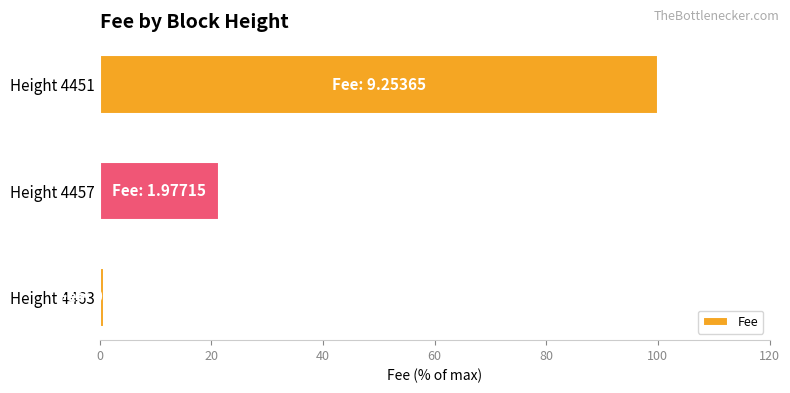

Rank the categories by value from highest to lowest.

Height 4451, Height 4457, Height 4463